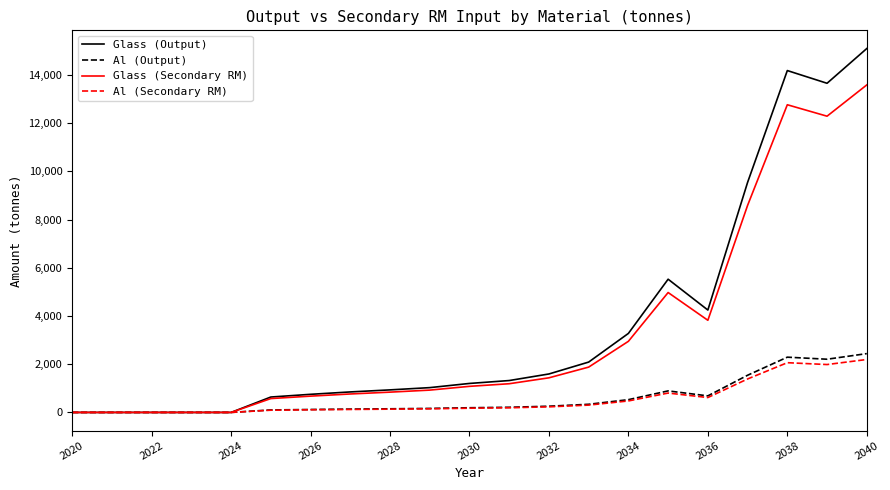

Which series has the widest spread of values?

Glass (Output)